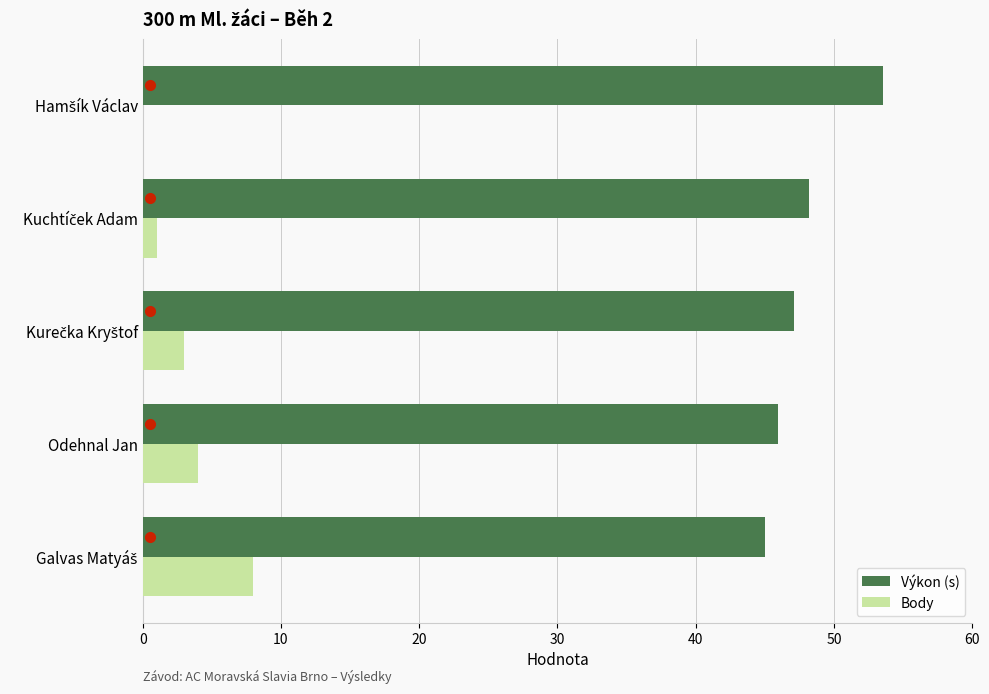

What is the greatest value displayed?

53.5